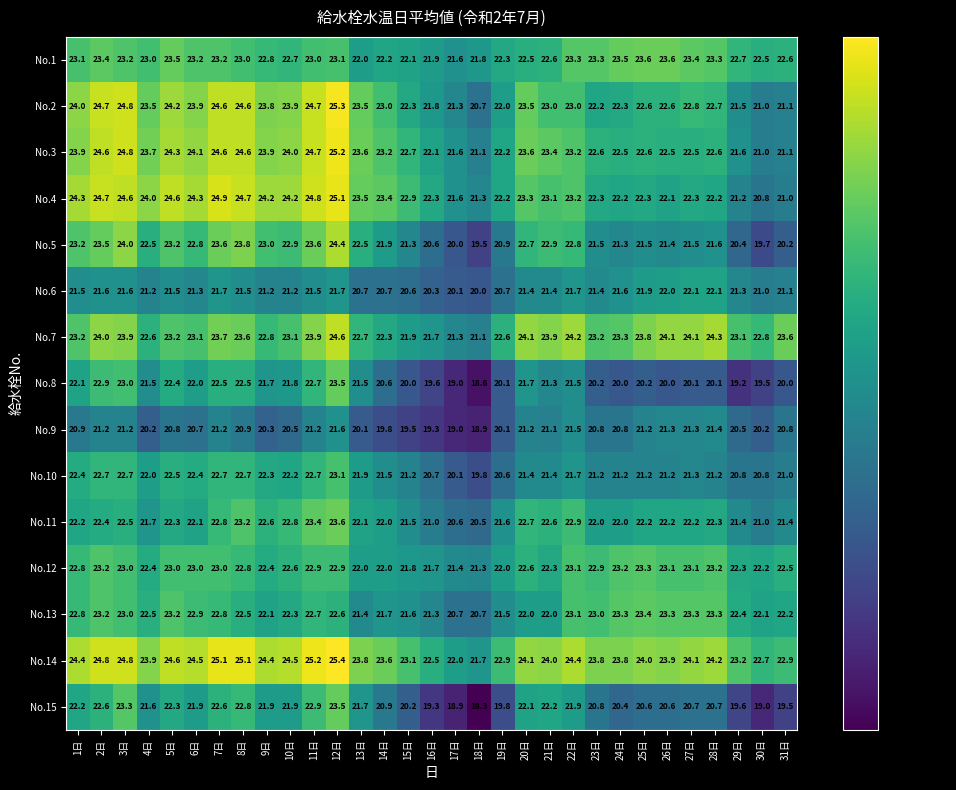

Which series has the largest range (max minus min)?

No.15